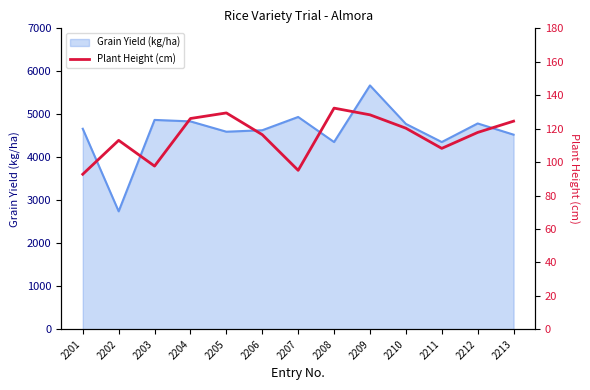

What is the smallest value displayed?

92.7